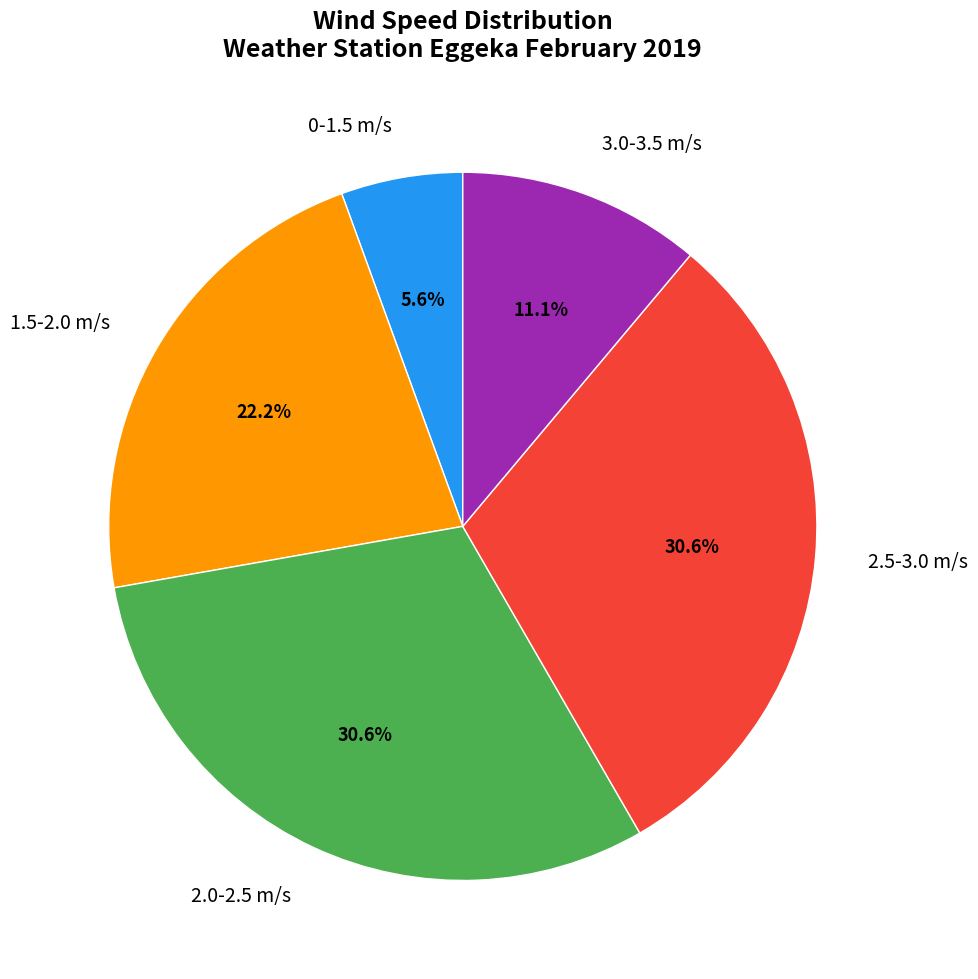

Between 1.5-2.0 m/s and 2.5-3.0 m/s, which is larger?

2.5-3.0 m/s